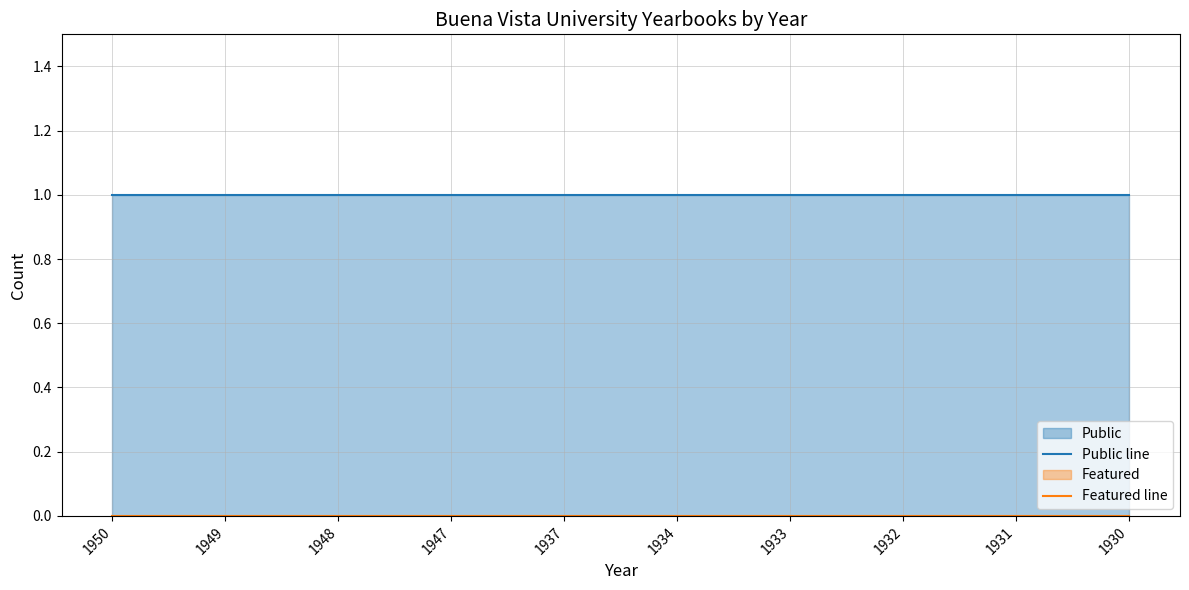

What is the value of the Public line point at the 6th from the left?

1